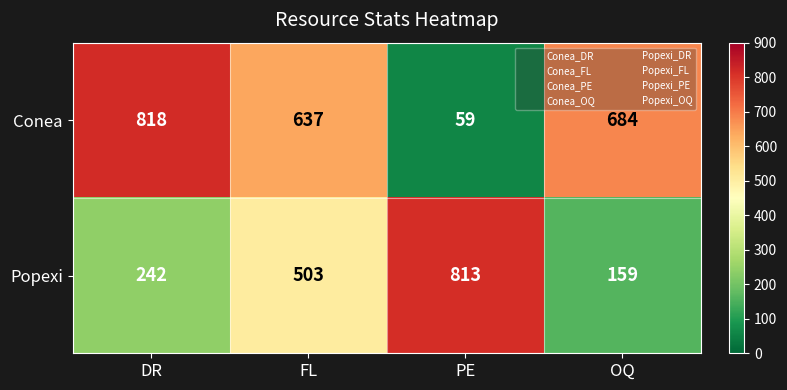

What is the maximum value for Conea?

818